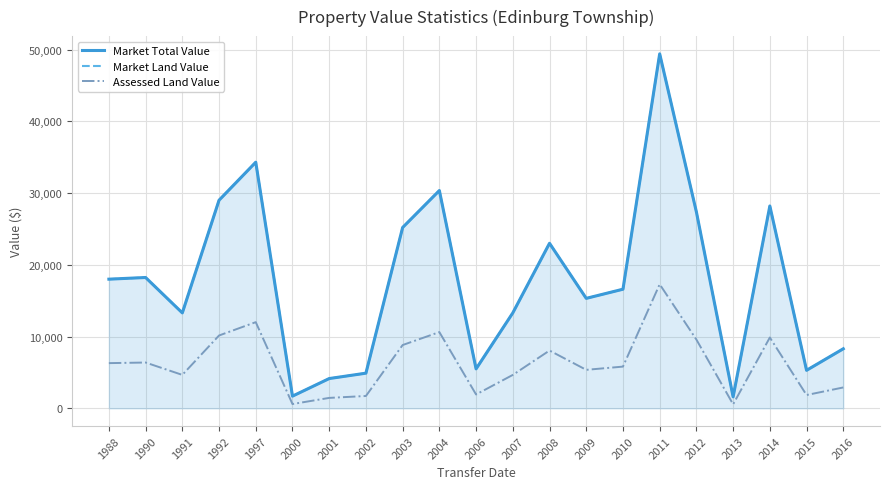

How many series are shown in this chart?

3